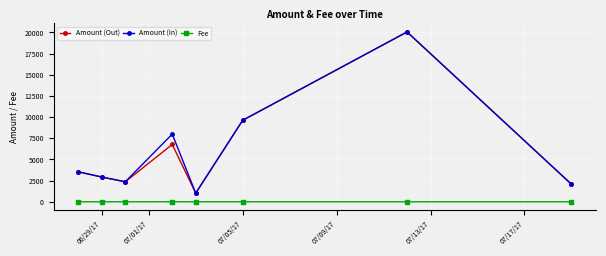

True or false: Fee and Amount (In) intersect in this chart.

False